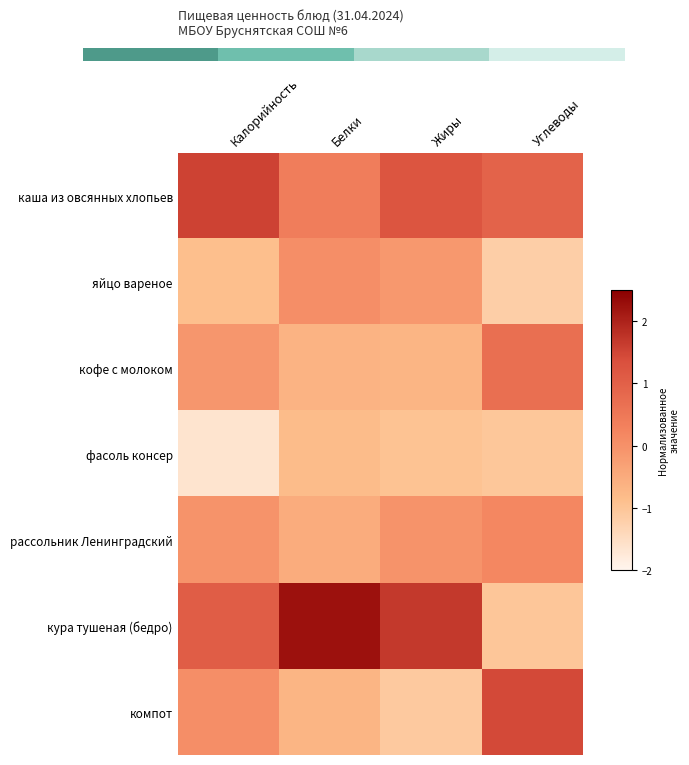

The value of рассольник Ленинградский at Жиры is -0.0. True or false?

False